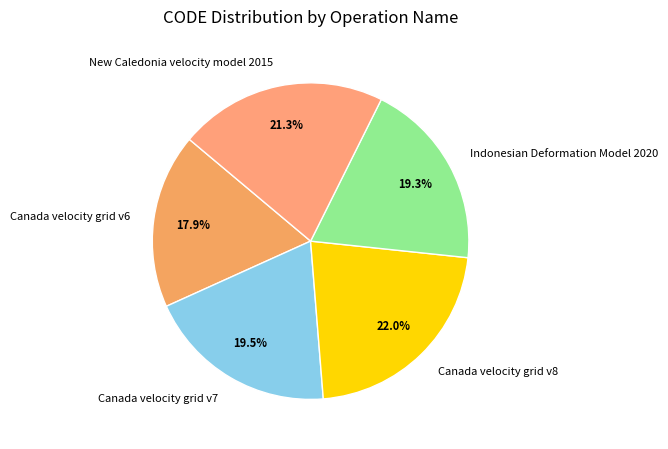

What percentage is the Canada velocity grid v6 slice, to the nearest percent?

18%